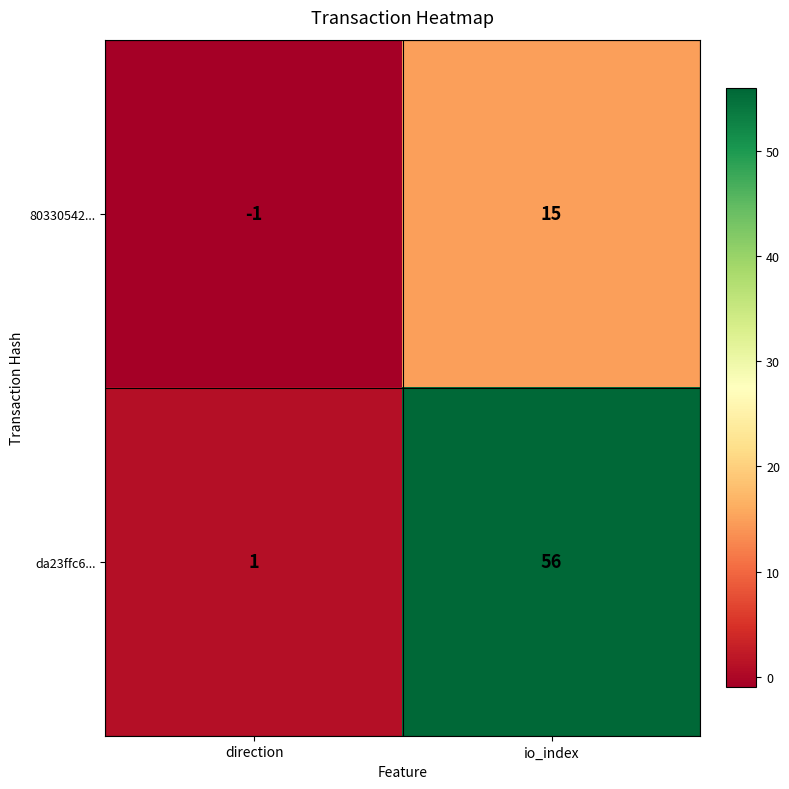

At how many categories does at least one series exceed 29?

1